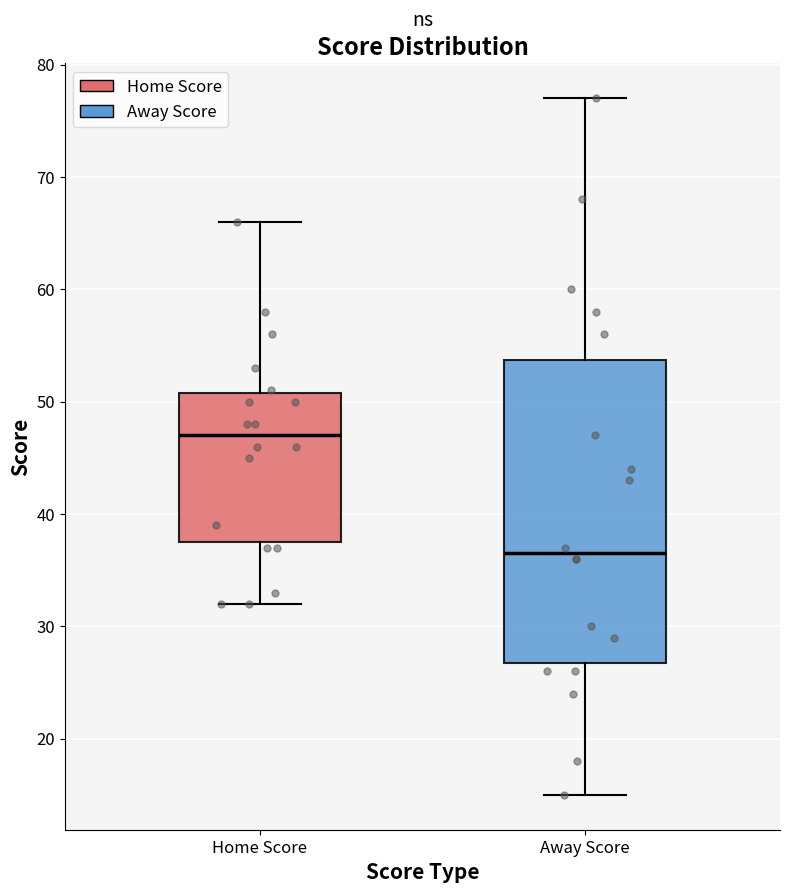

Which box's median line is the lowest?

Away Score